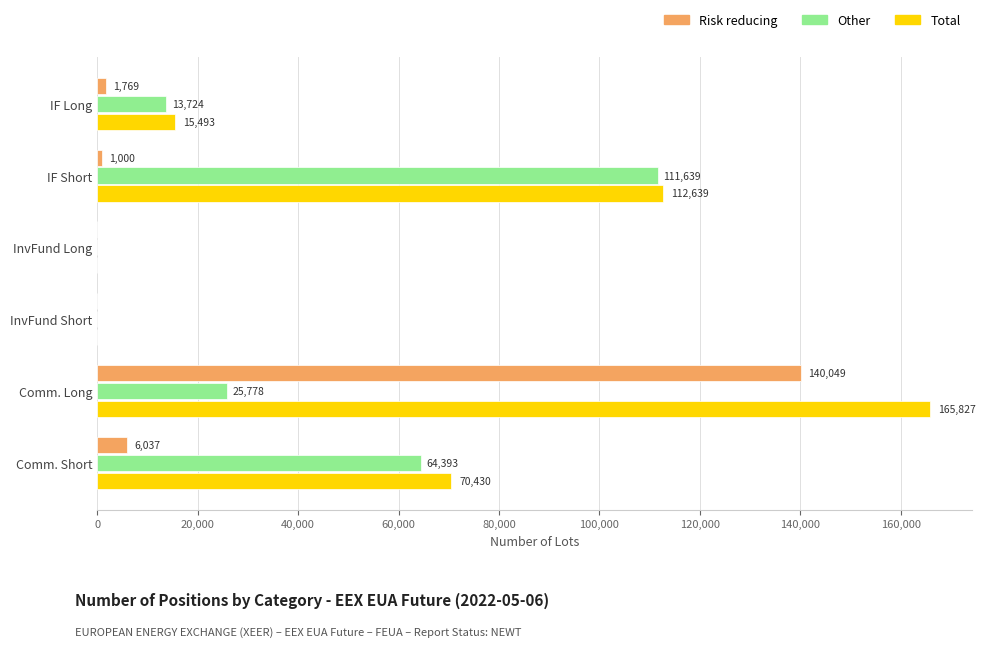

Is the value of Total at Comm. Short greater than the value of Risk reducing at InvFund Long?

Yes